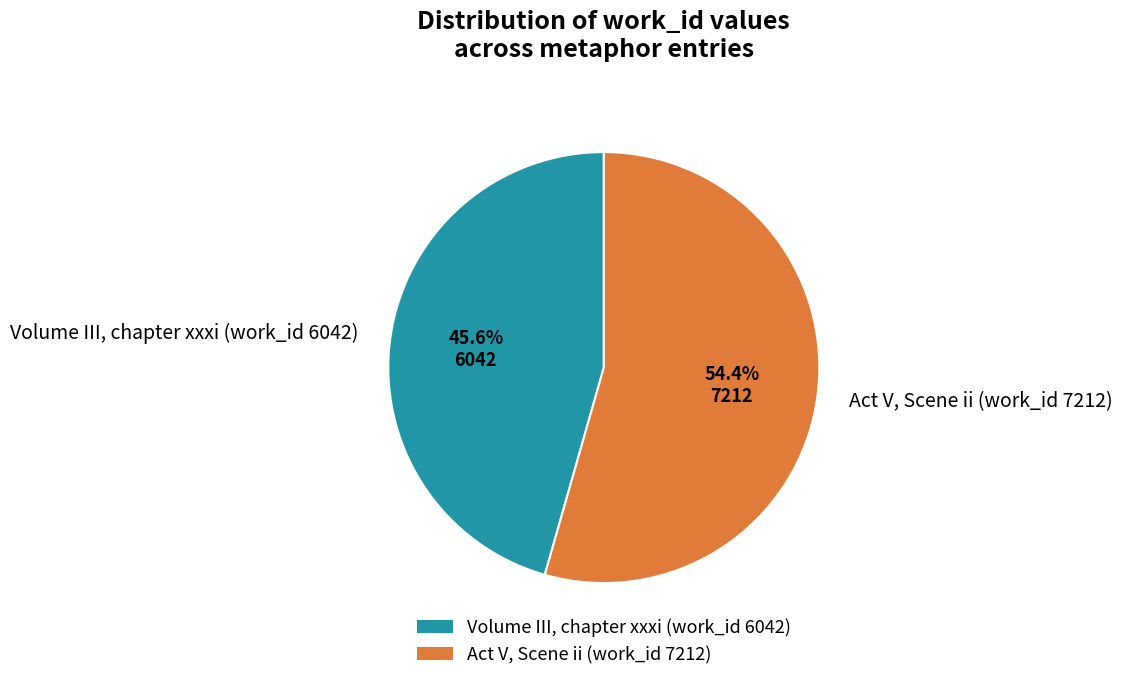

Which slice is the smallest?

Volume III, chapter xxxi (work_id 6042)